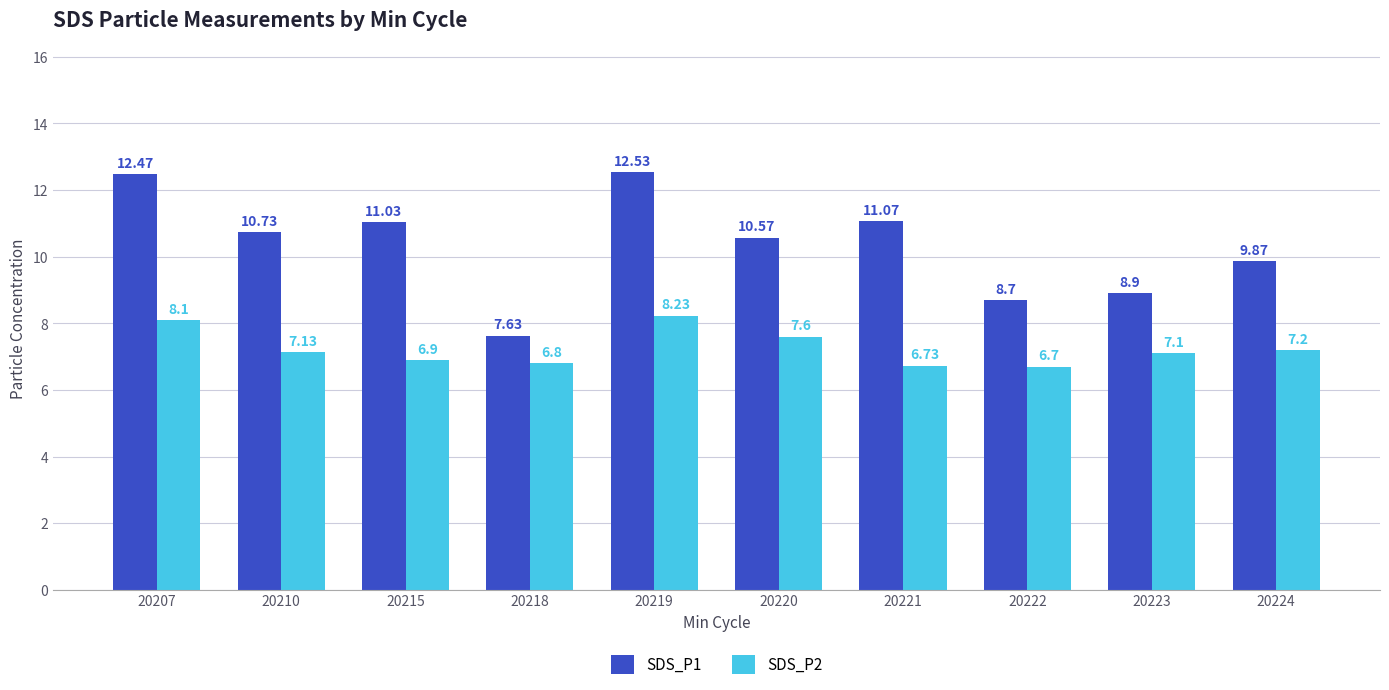

List the series in order of their overall mean, highest first.

SDS_P1, SDS_P2